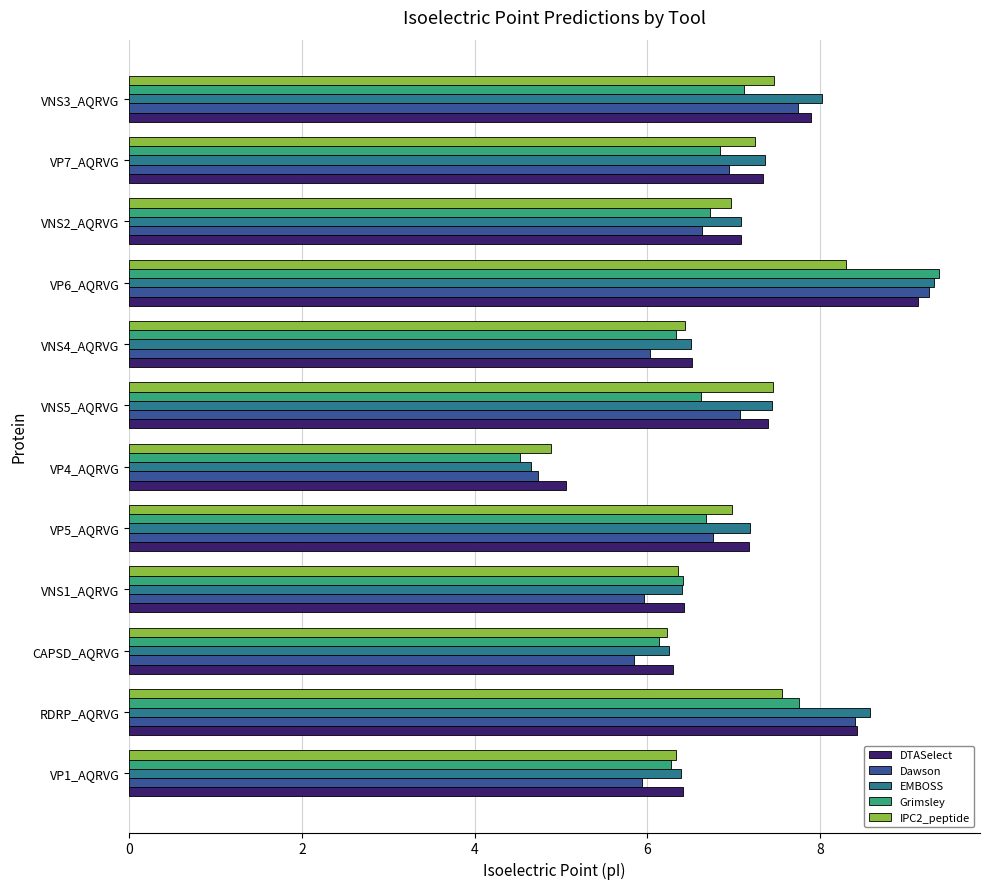

At which category does the chart reach its peak across all series?

VP6_AQRVG